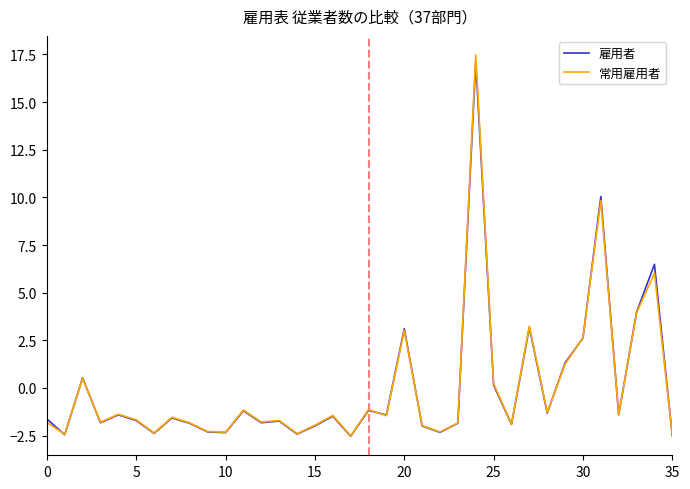

What is the minimum value for 常用雇用者?

-2.5